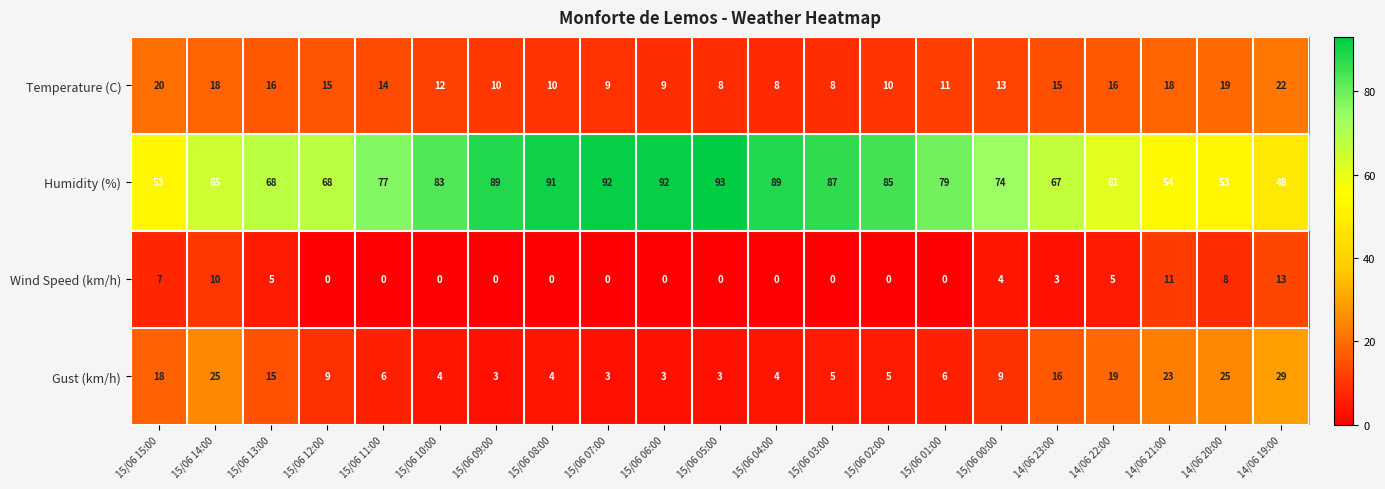

What is the spread (max minus min) of values at 15/06 06:00?

92